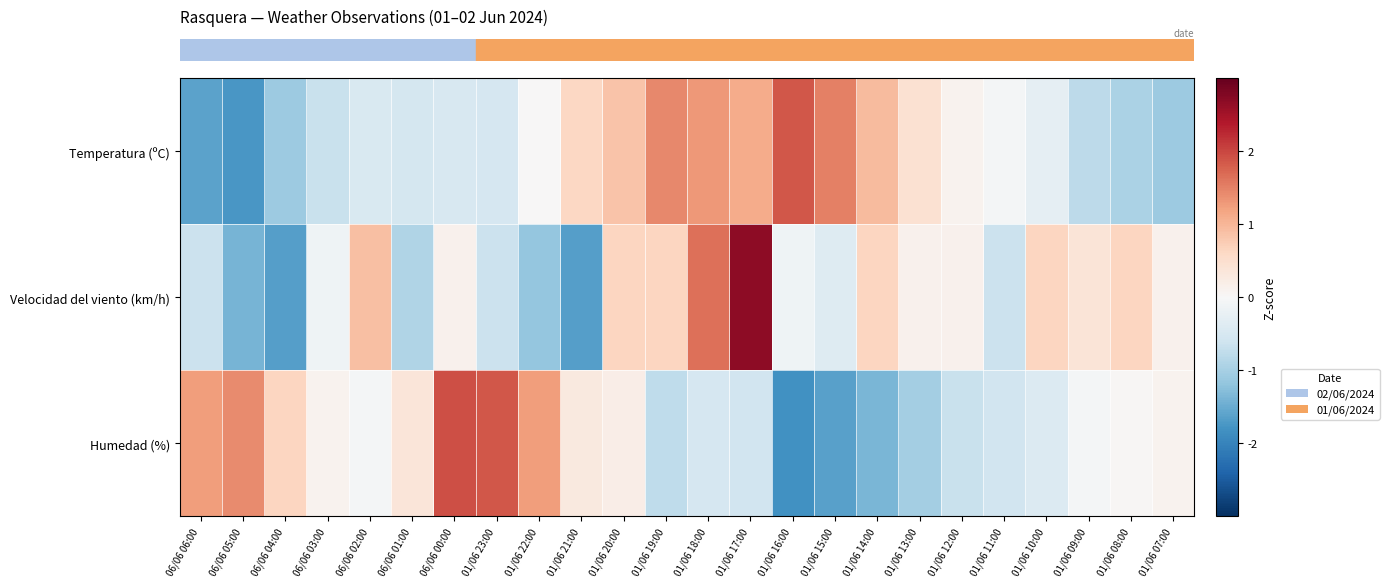

At how many categories does at least one series exceed 1?

10